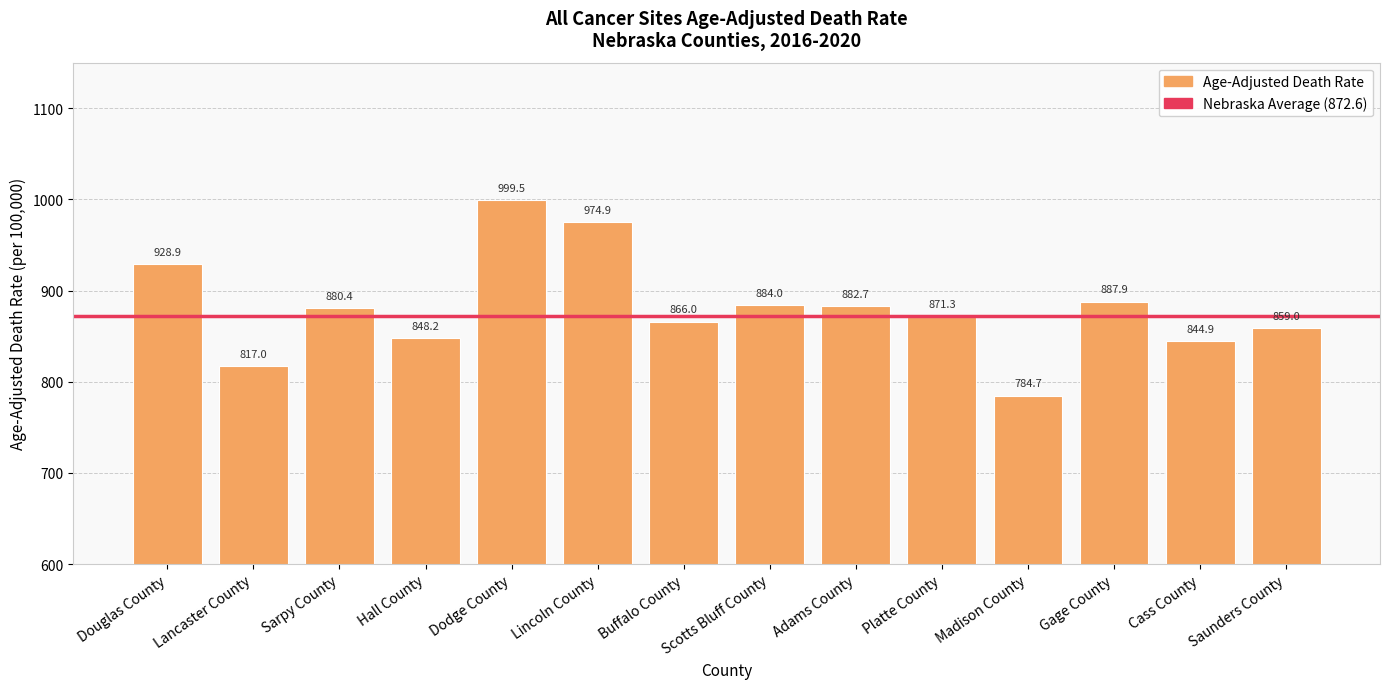

Reading right to left, transcribe all the data shown in this chart.

Saunders County=859.0	Cass County=844.9	Gage County=887.9	Madison County=784.7	Platte County=871.3	Adams County=882.7	Scotts Bluff County=884.0	Buffalo County=866.0	Lincoln County=974.9	Dodge County=999.5	Hall County=848.2	Sarpy County=880.4	Lancaster County=817.0	Douglas County=928.9